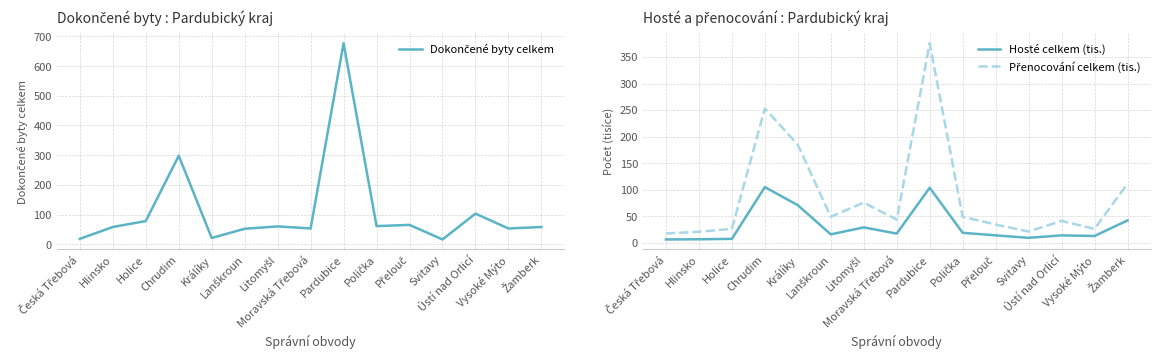

What is the sum of all Hosté celkem (tis.) values?

467.7